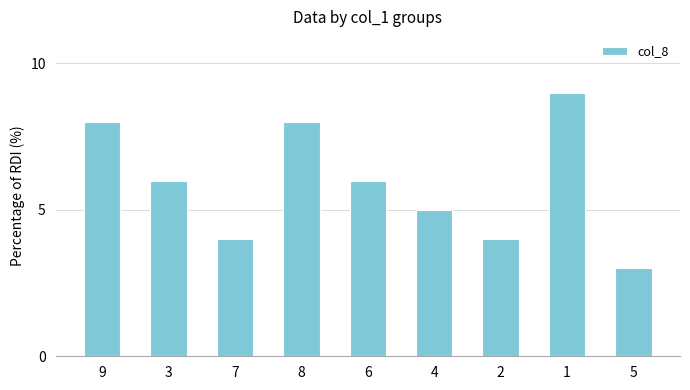

What is the sum of the values at 7 and 9?

12